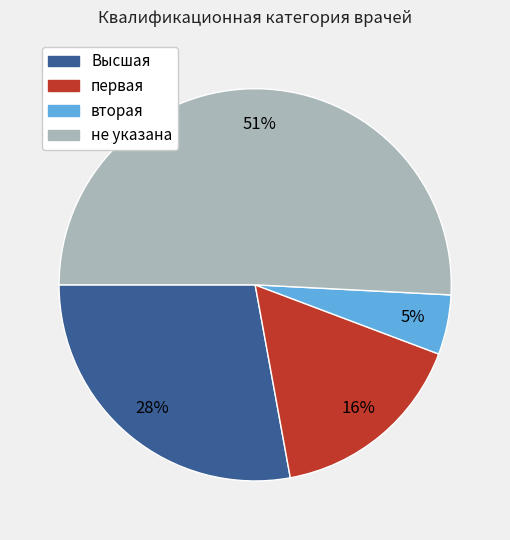

To the nearest percent, what percentage of the pie is вторая?

5%